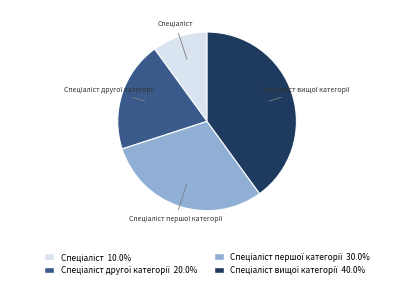

Does any single category account for the majority?

No